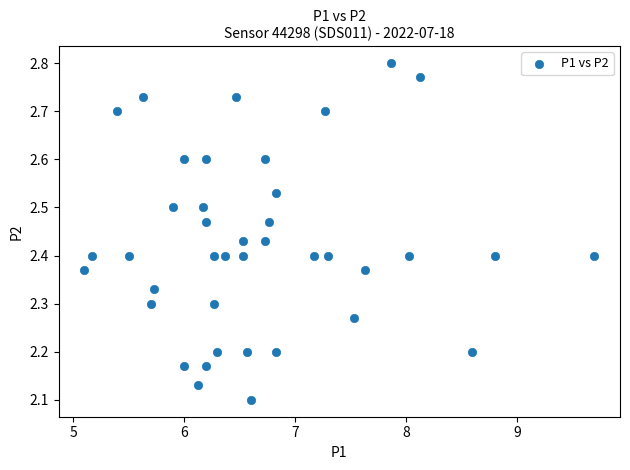

What is the range of Y values (max minus min)?

0.7